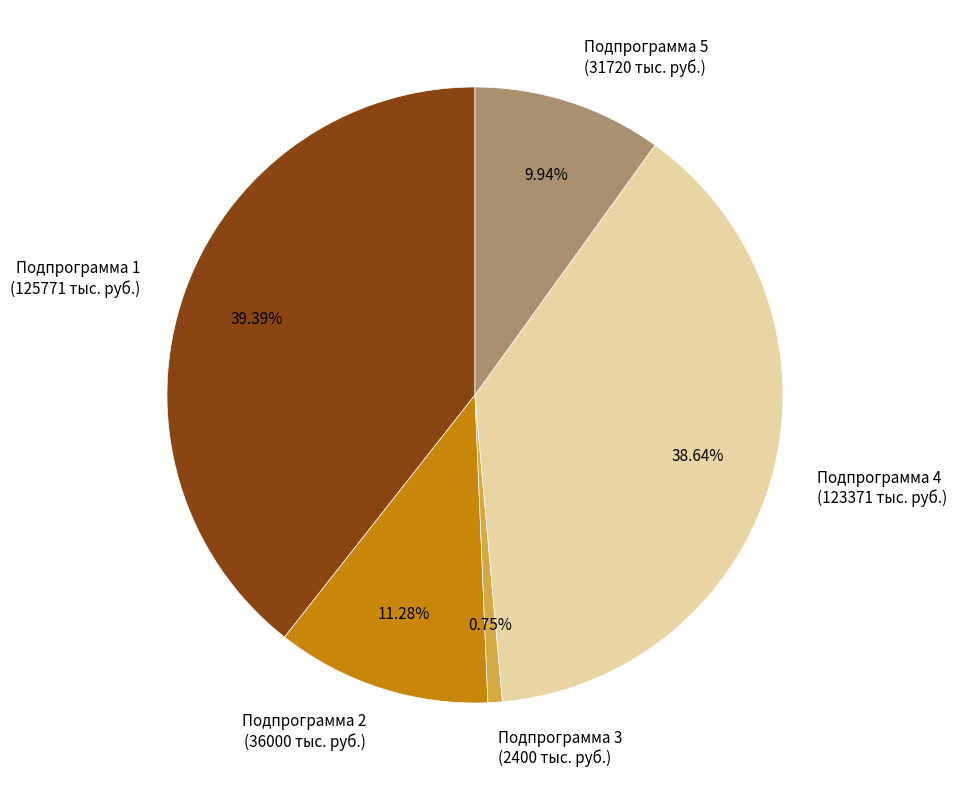

Is it true that Подпрограмма 2 is 11% of the pie?

True